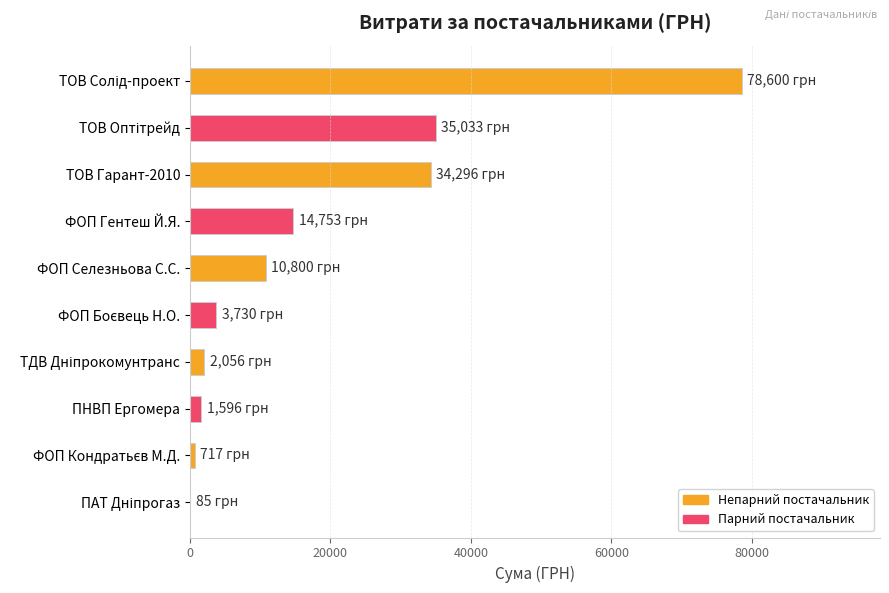

True or false: the data shows 14753.0 at ФОП Гентеш Й.Я..

True